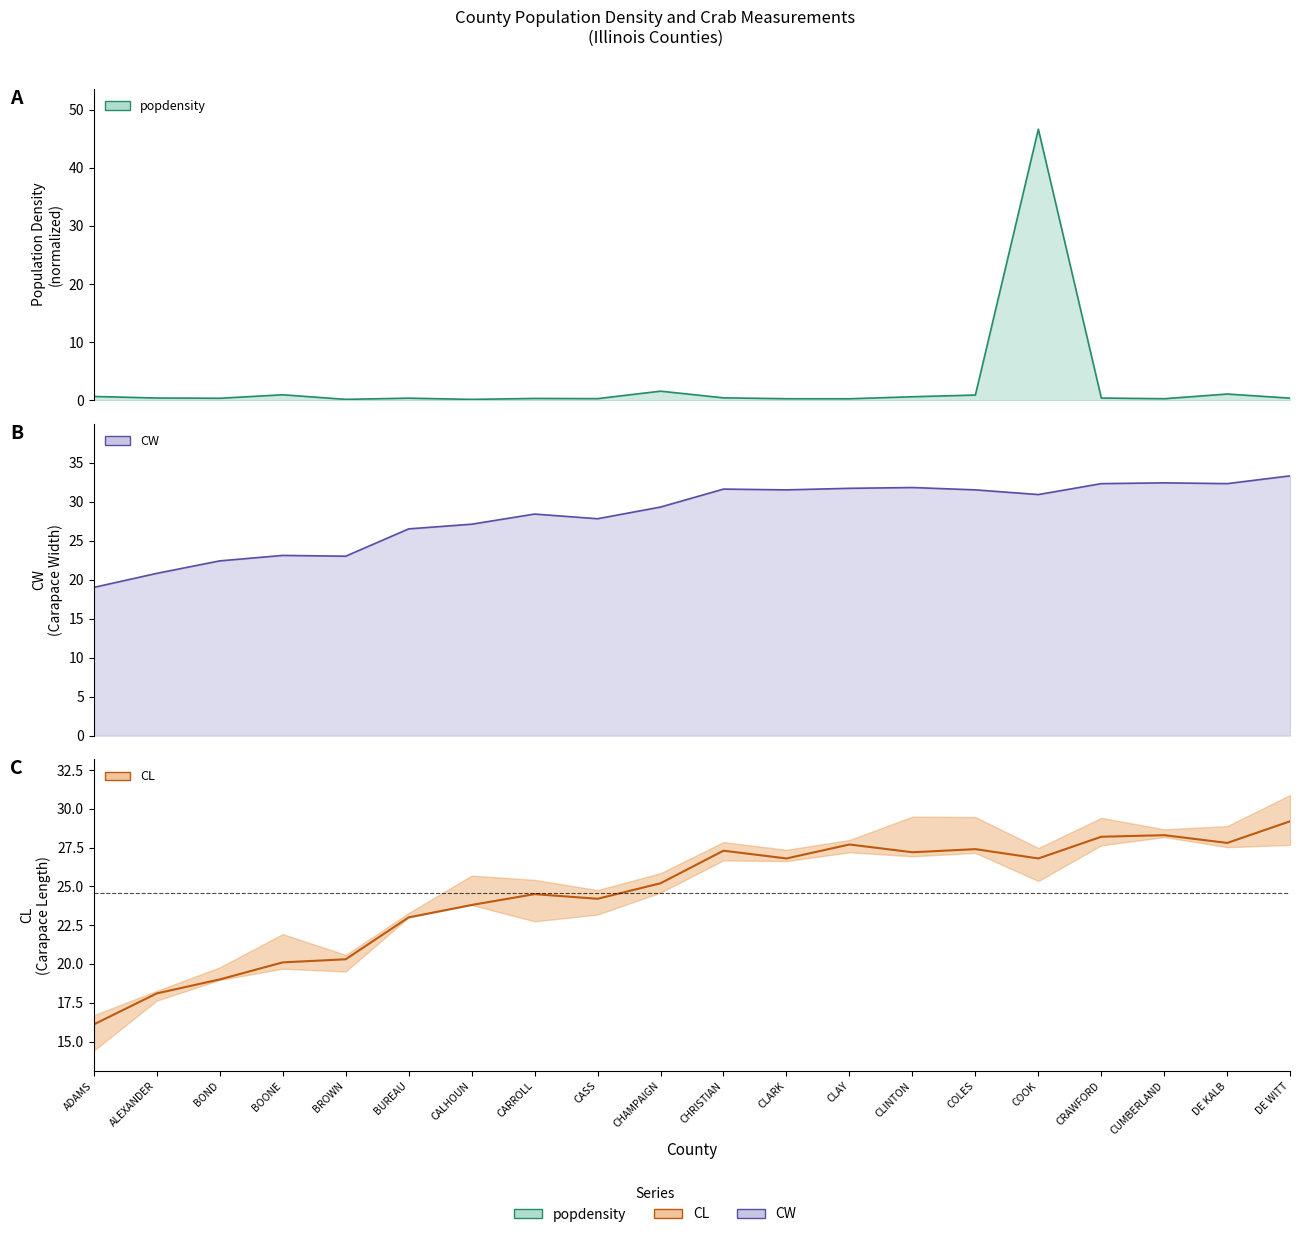

How many times do CL and popdensity cross each other?

2